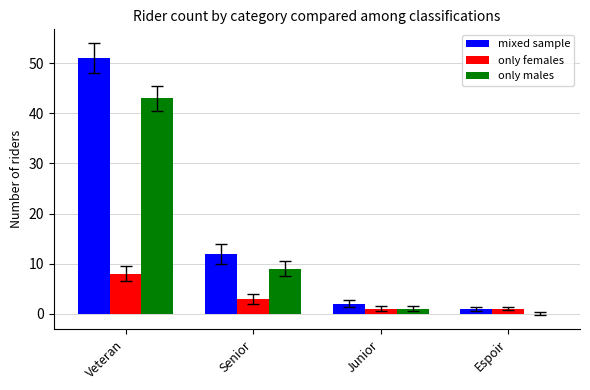

True or false: mixed sample has a value of 18 at Senior.

False